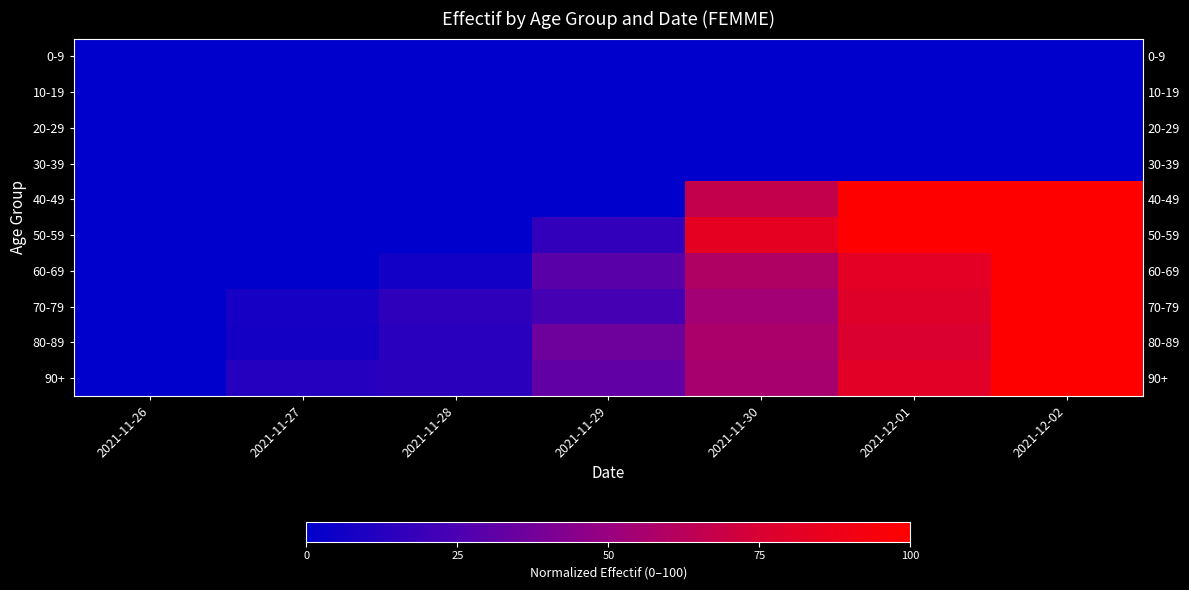

What is the difference between the 60-69 values at 2021-11-26 and 2021-11-30?

58.8